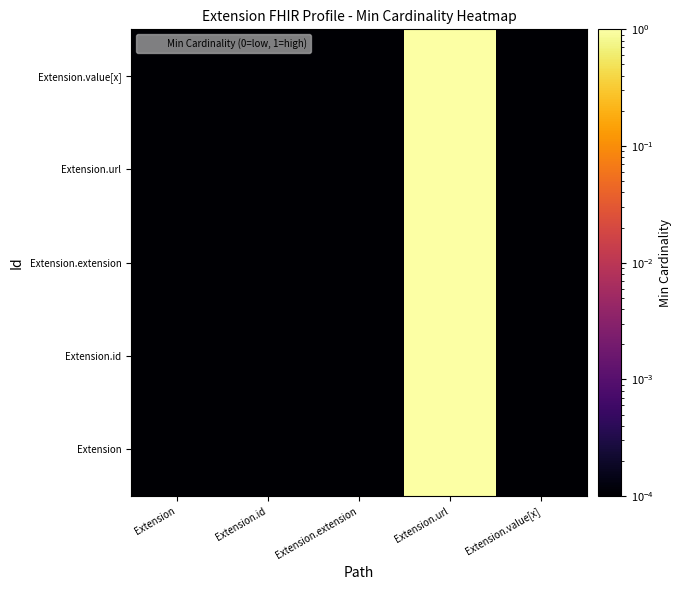

Reading left to right, extract all data points from this chart.

Extension: Extension=0.0	Extension.id=0.0	Extension.extension=0.0	Extension.url=1.0	Extension.value[x]=0.0
Extension.id: Extension=0.0	Extension.id=0.0	Extension.extension=0.0	Extension.url=1.0	Extension.value[x]=0.0
Extension.extension: Extension=0.0	Extension.id=0.0	Extension.extension=0.0	Extension.url=1.0	Extension.value[x]=0.0
Extension.url: Extension=0.0	Extension.id=0.0	Extension.extension=0.0	Extension.url=1.0	Extension.value[x]=0.0
Extension.value[x]: Extension=0.0	Extension.id=0.0	Extension.extension=0.0	Extension.url=1.0	Extension.value[x]=0.0